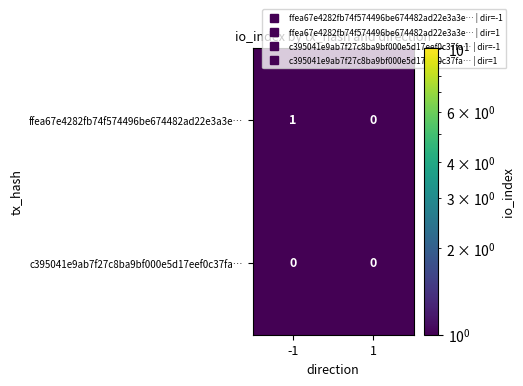

Reading left to right, transcribe all the data shown in this chart.

ffea67e4282fb74f574496be674482ad22e3a3e…: -1=1	1=0
c395041e9ab7f27c8ba9bf000e5d17eef0c37fa…: -1=0	1=0